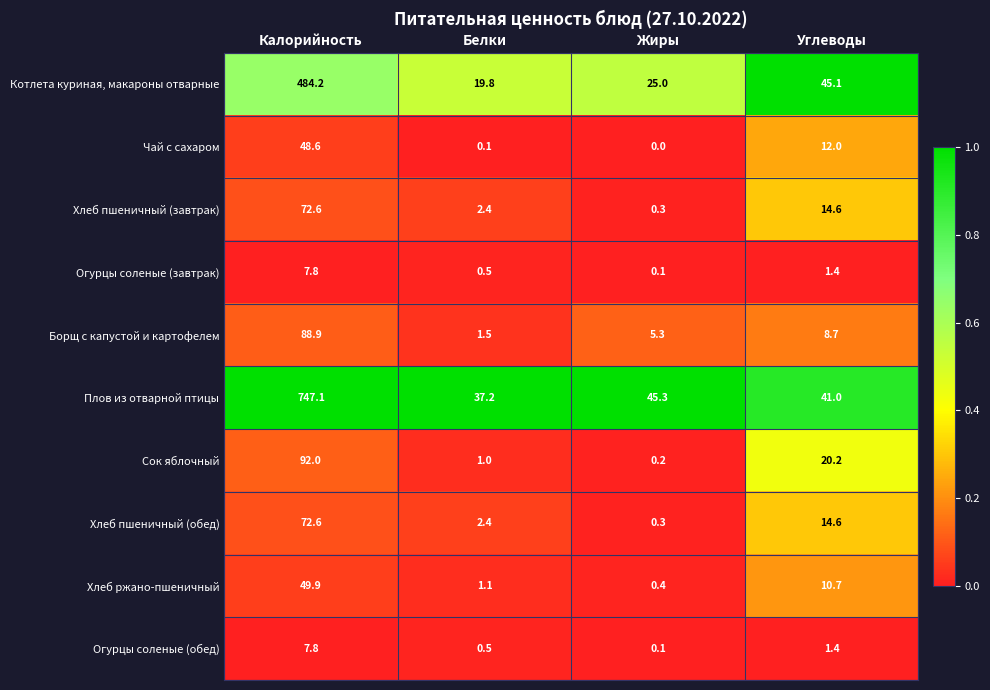

Which label corresponds to the largest value in the chart?

Калорийность